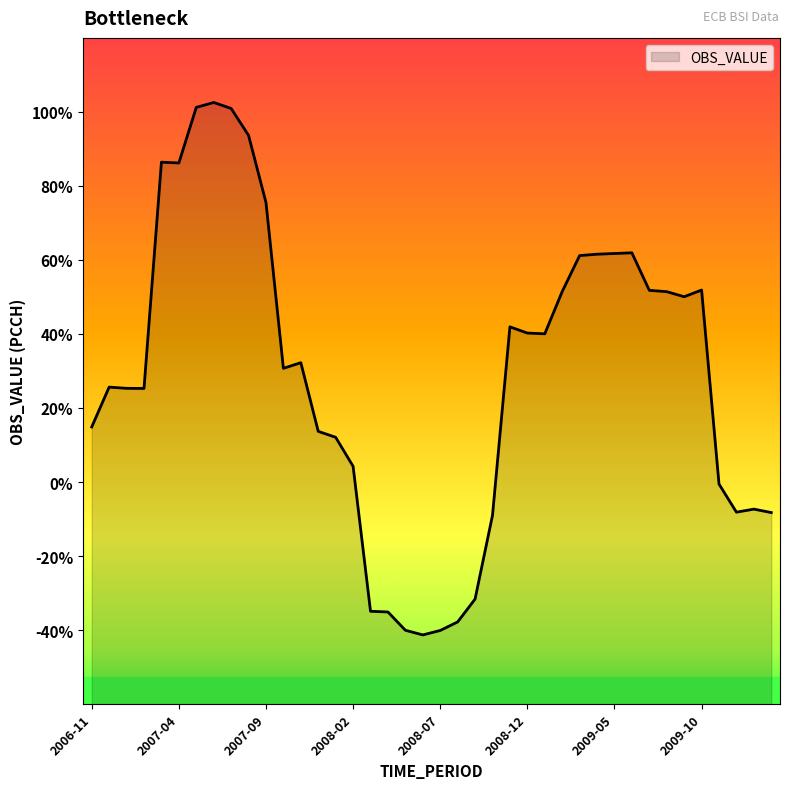

The value at 2008-07 is -40.1. True or false?

True